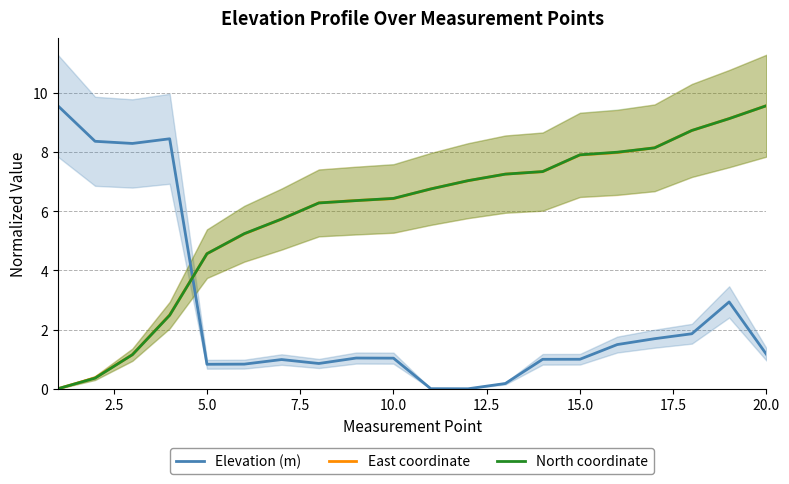

True or false: North coordinate has a value of 3.2 at 10.0.

False